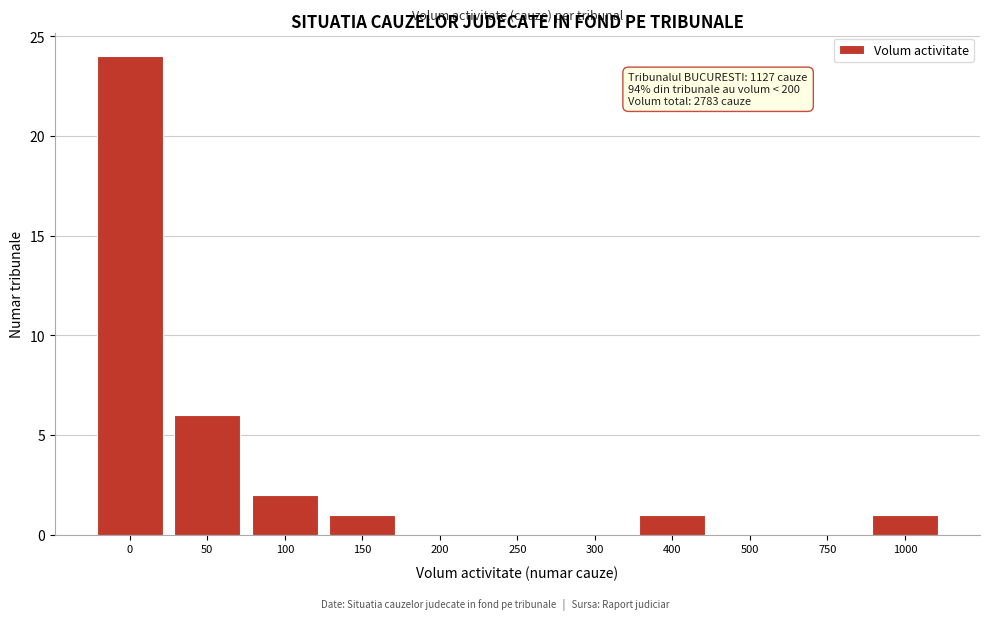

Reading left to right, transcribe all the data shown in this chart.

0=24	50=6	100=2	150=1	200=0	250=0	300=0	400=1	500=0	750=0	1000=1